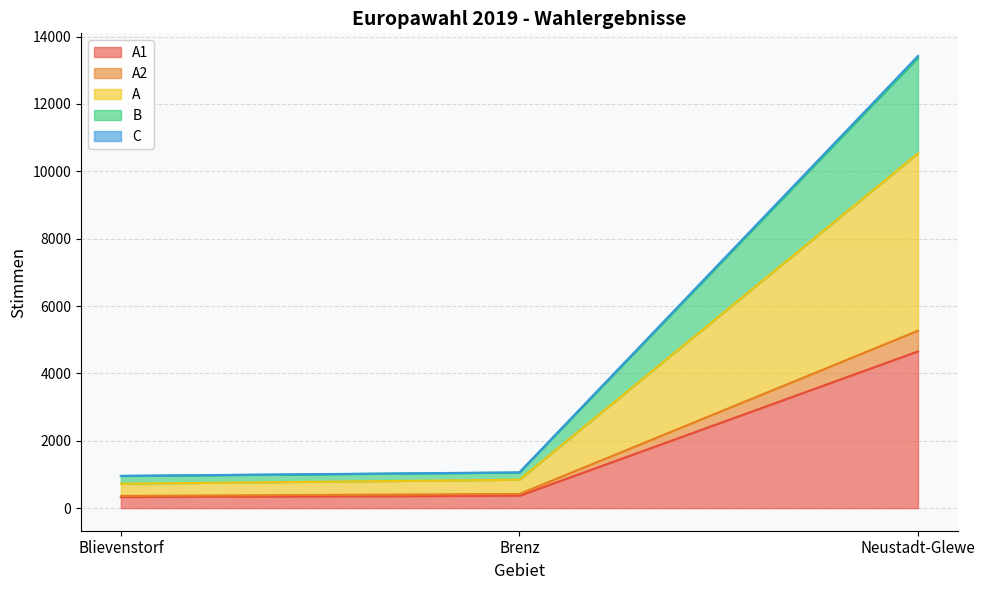

At which category is the sum across all series the highest?

Neustadt-Glewe